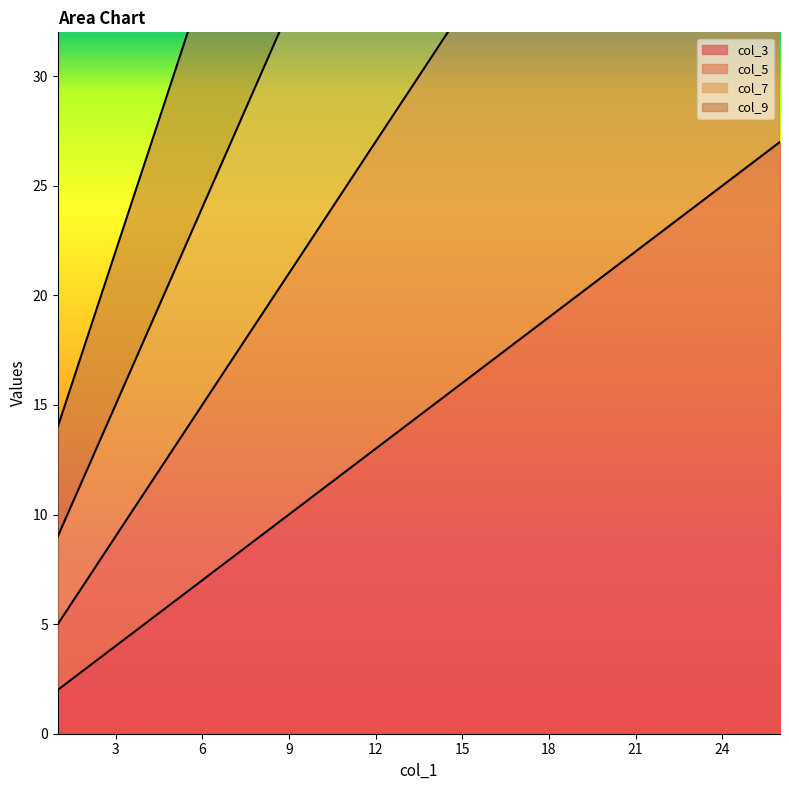

What is the value of the col_3 point at the 5th from the left?

22